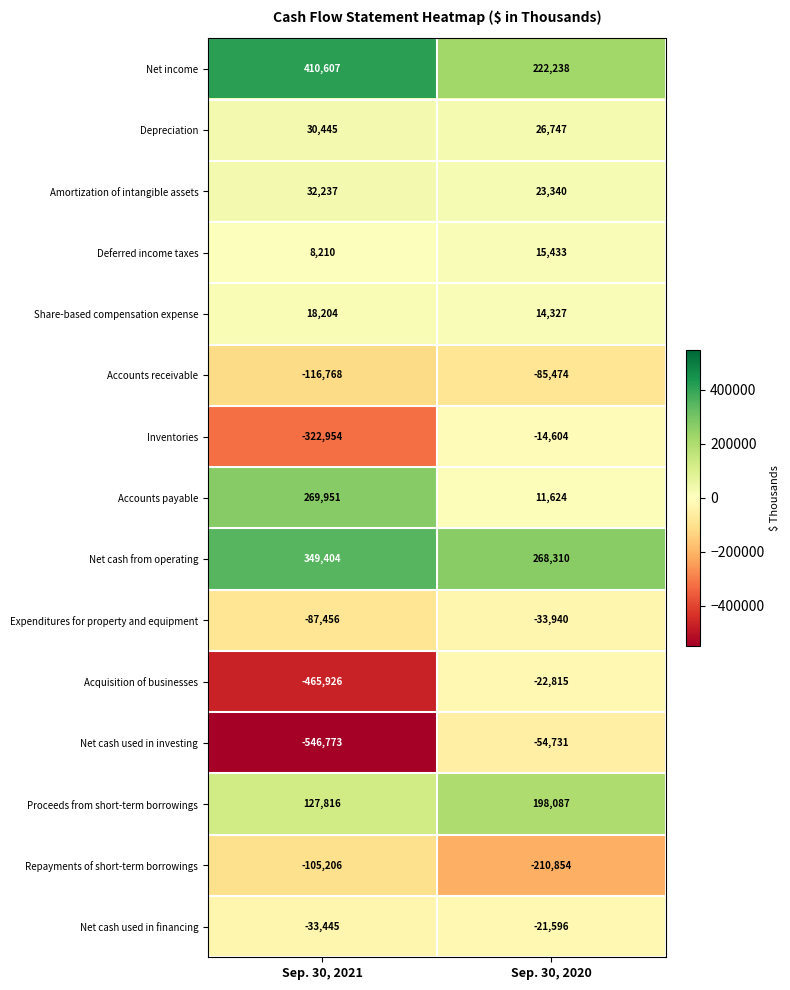

What is the approximate value of Accounts receivable at Sep. 30, 2020?

-85474